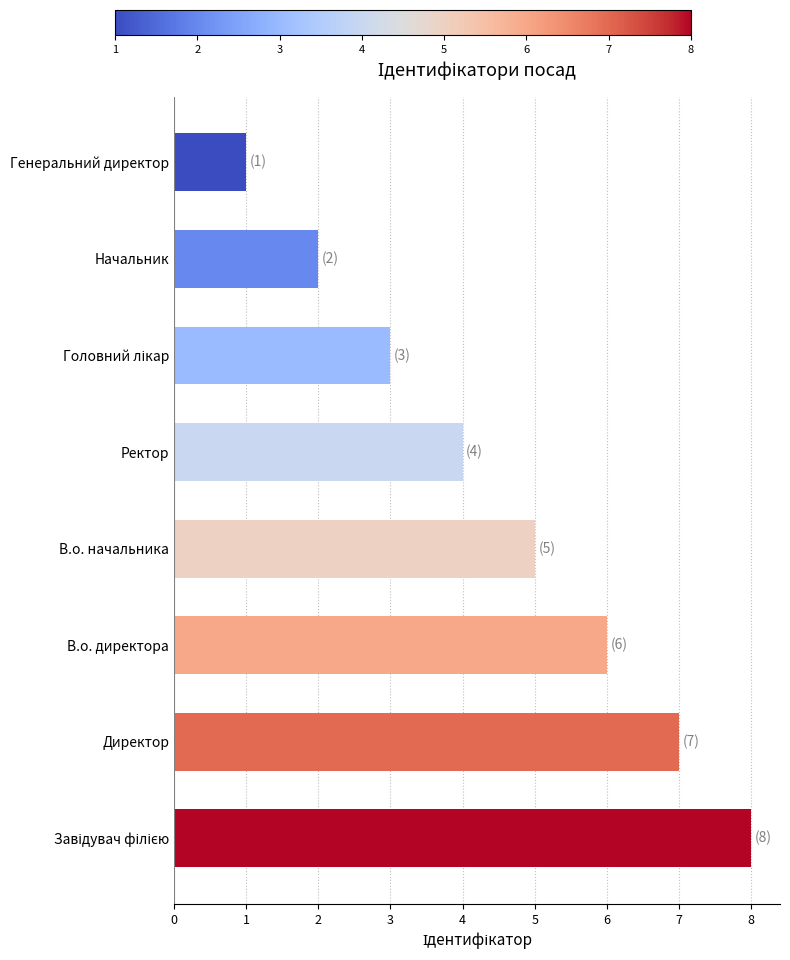

How many data points are less than 5?

4